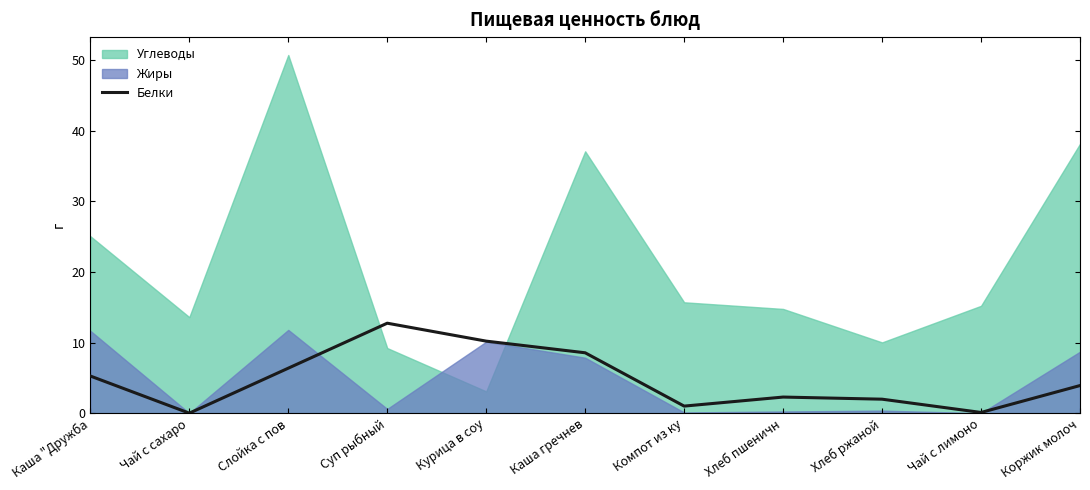

What position from the right is Чай с лимоно?

2